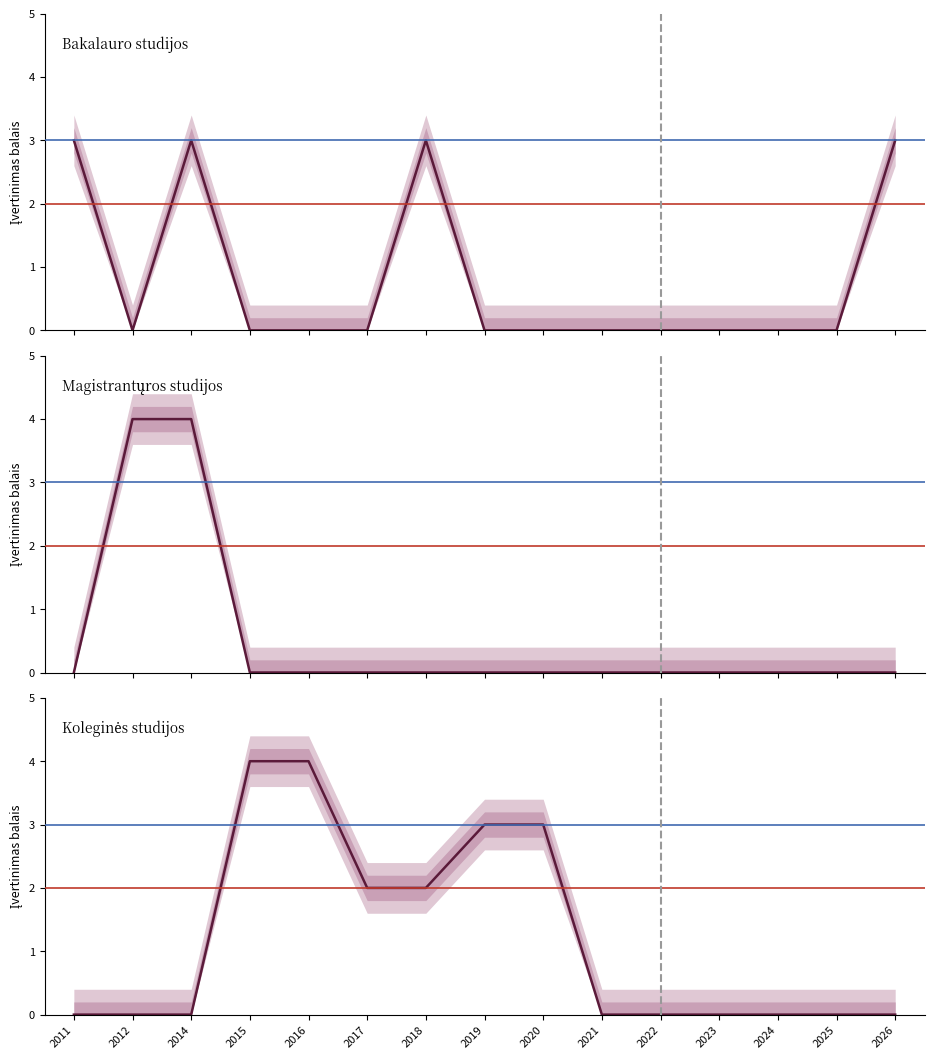

After their last crossing, which series has the higher values: Bakalauro studijos or Magistrantųros studijos?

Magistrantųros studijos